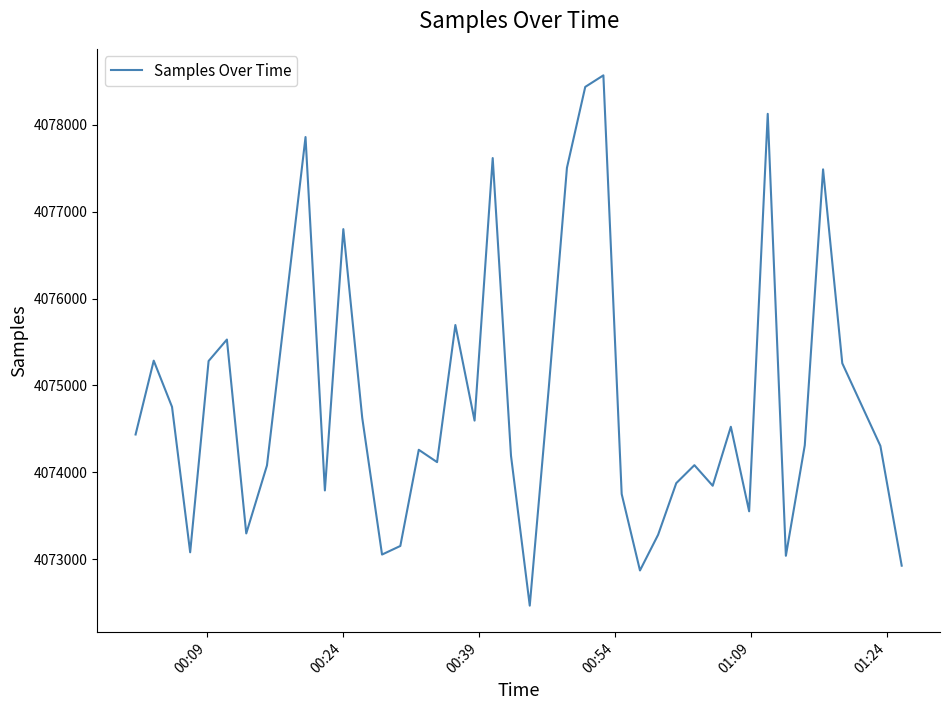

What is the greatest value displayed?

4078569